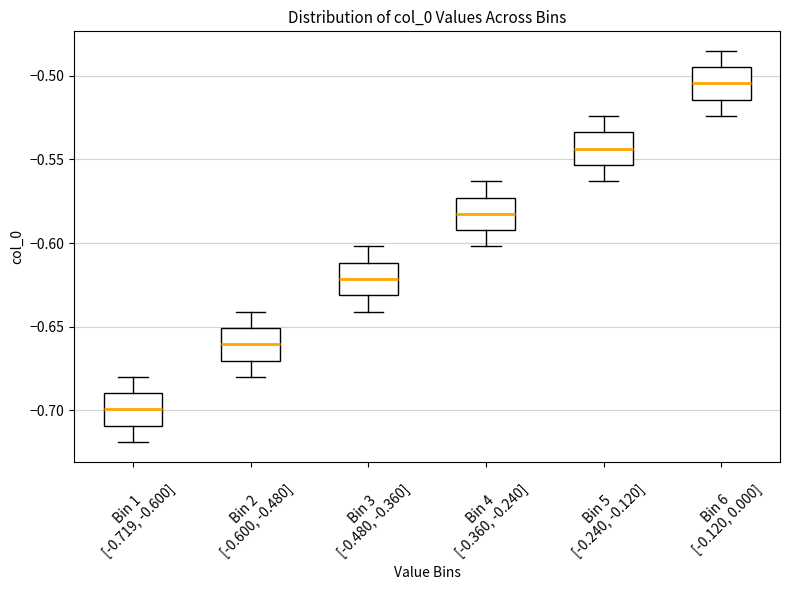

Reading left to right, transcribe this box plot: for each box, give where its median line is, the range the box spans, and where its two whiskers end, as read against the y-axis. The values are not printed on the chart, so give them approximately, as read against the axis.

Bin 1 [-0.719, -0.600]: median -0.700, box -0.710 to -0.690, whiskers -0.720 to -0.680
Bin 2 [-0.600, -0.480]: median -0.660, box -0.670 to -0.650, whiskers -0.680 to -0.640
Bin 3 [-0.480, -0.360]: median -0.620, box -0.630 to -0.610, whiskers -0.640 to -0.600
Bin 4 [-0.360, -0.240]: median -0.585, box -0.590 to -0.575, whiskers -0.600 to -0.565
Bin 5 [-0.240, -0.120]: median -0.545, box -0.555 to -0.535, whiskers -0.565 to -0.525
Bin 6 [-0.120, 0.000]: median -0.505, box -0.515 to -0.495, whiskers -0.525 to -0.485